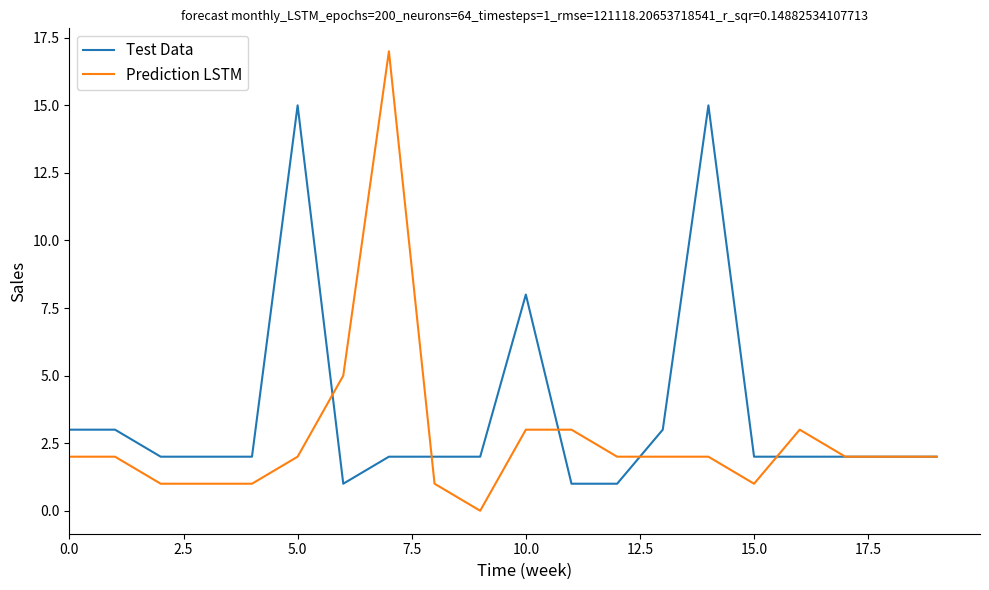

How many lines are shown in the chart?

2